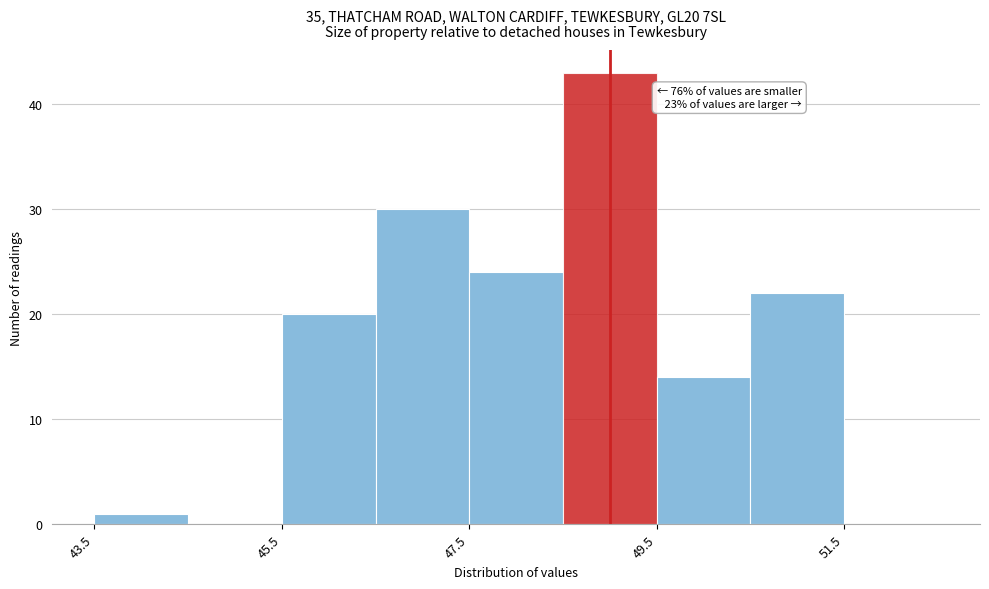

Which range on the x-axis has the tallest bar?

48.5 to 49.5